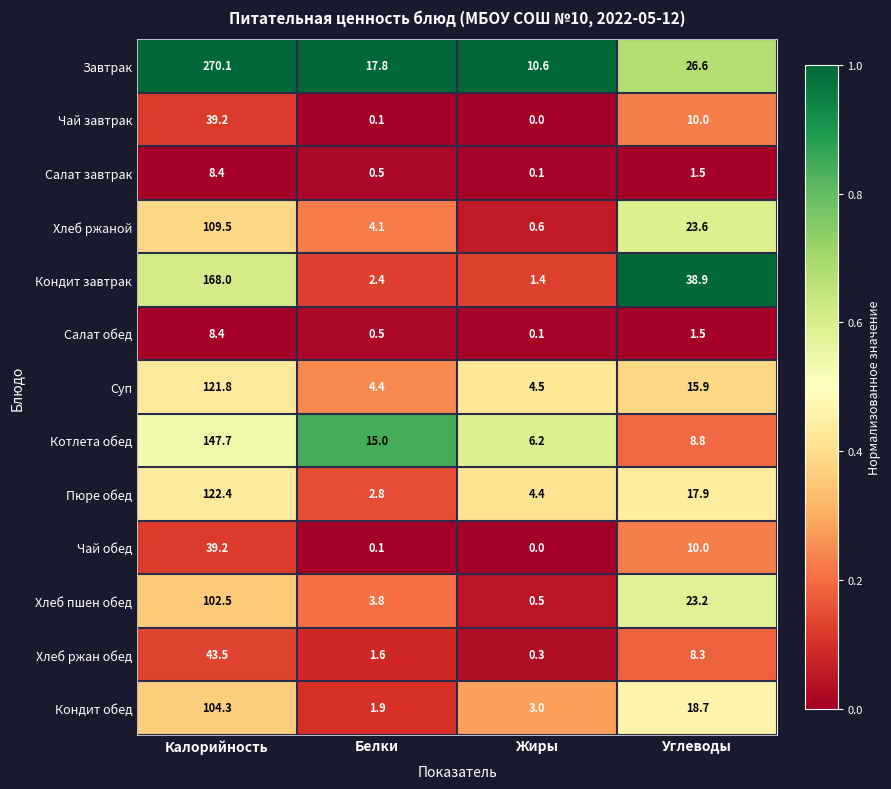

What is the sum of all Салат завтрак values?

10.5